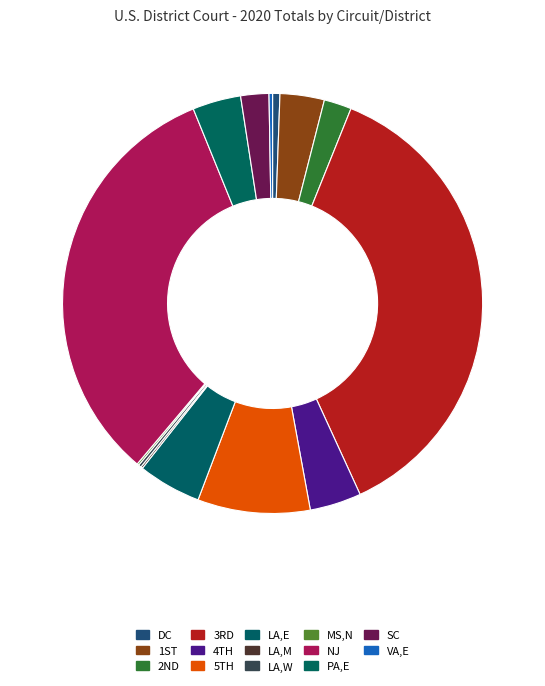

To the nearest percent, what is the difference between the largest and smallest slice percentages?

37%